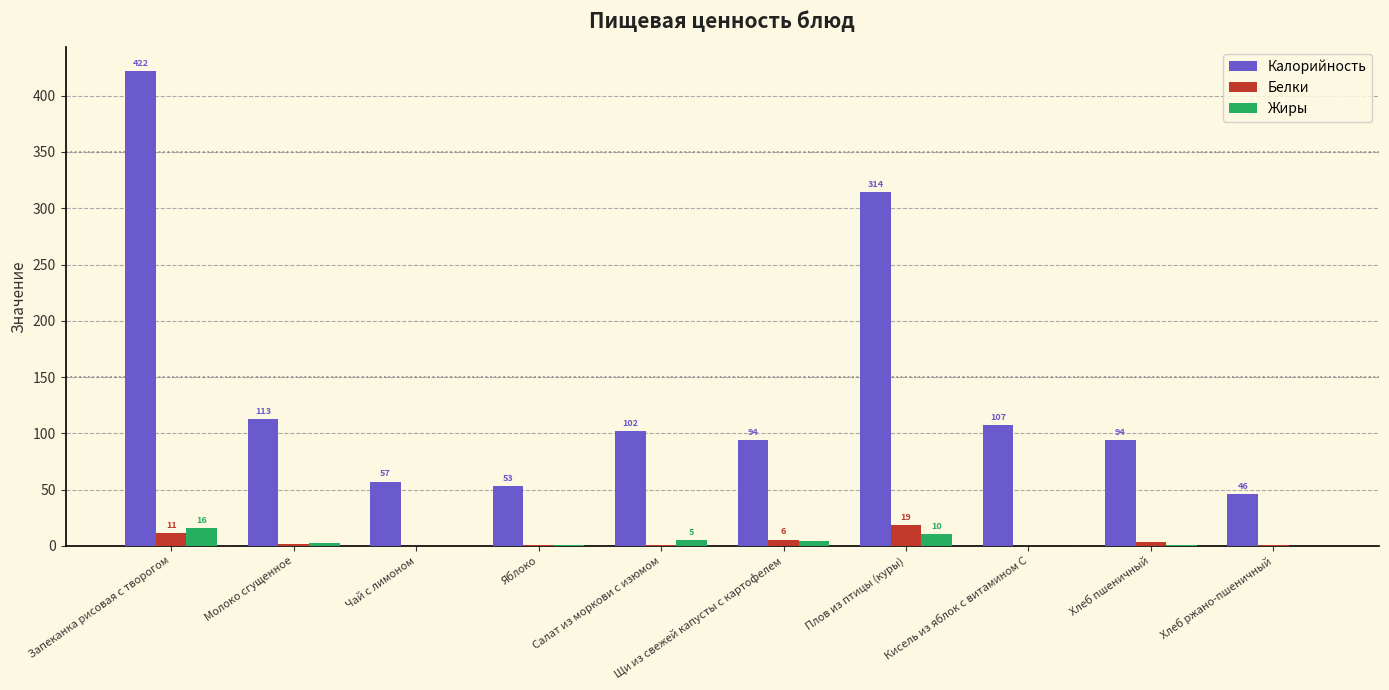

The Калорийность series shows 124.6 at Щи из свежей капусты с картофелем. True or false?

False